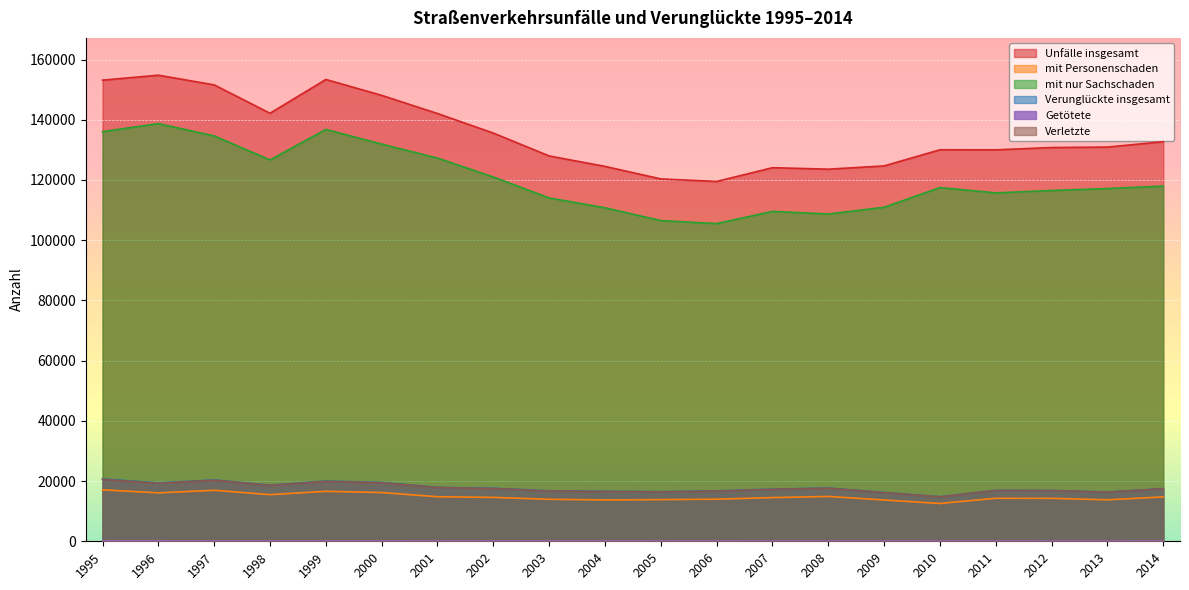

True or false: mit nur Sachschaden and Getötete intersect in this chart.

False